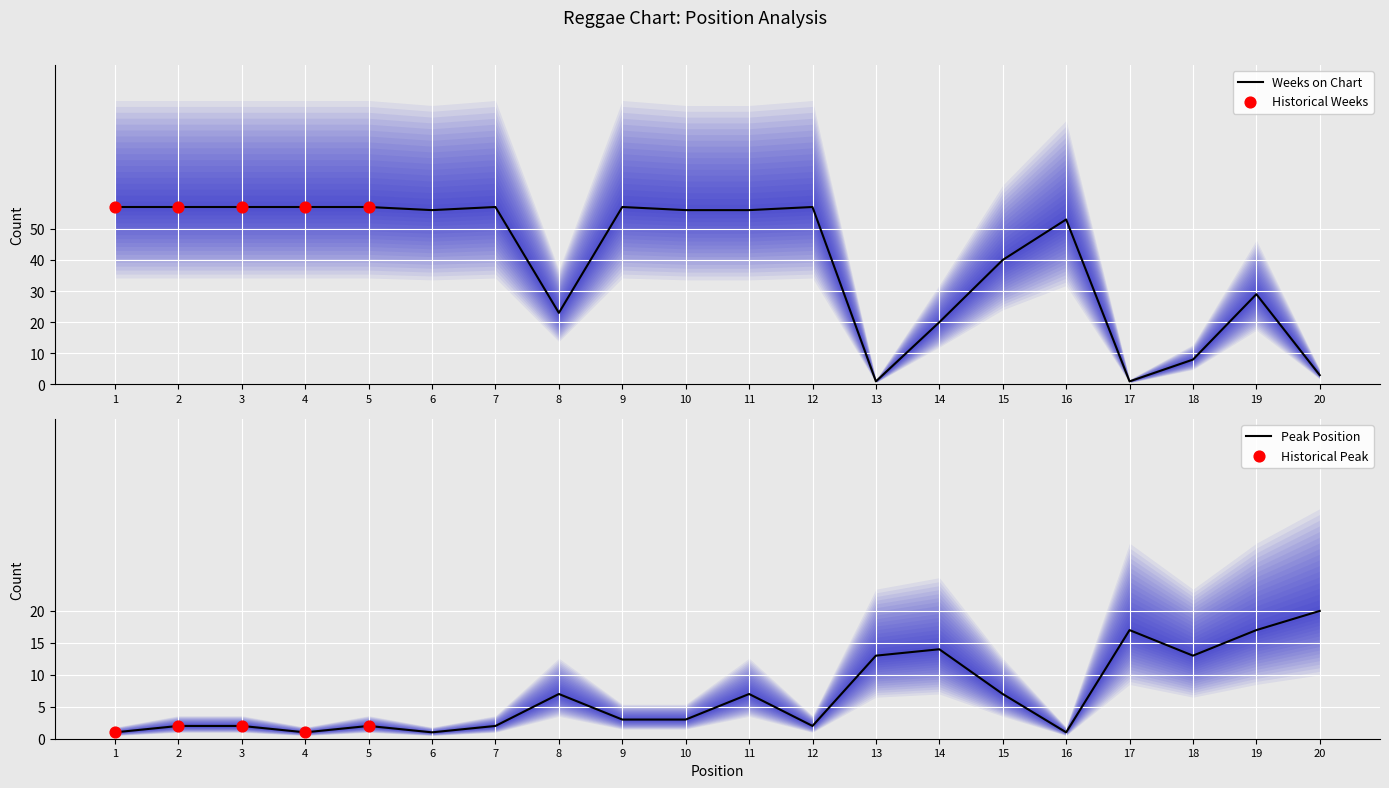

Is the value of Peak Position at 1 greater than the value of Weeks on Chart at 3?

No